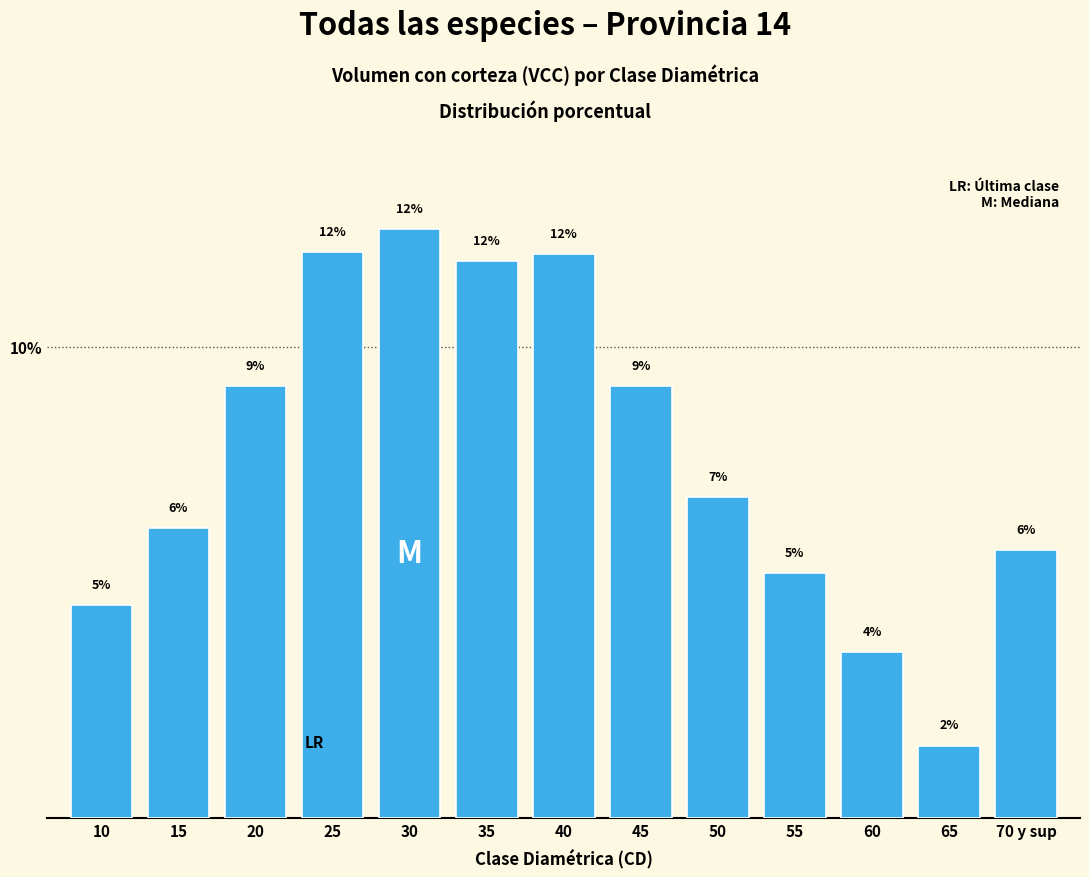

Does the chart contain any negative values?

No